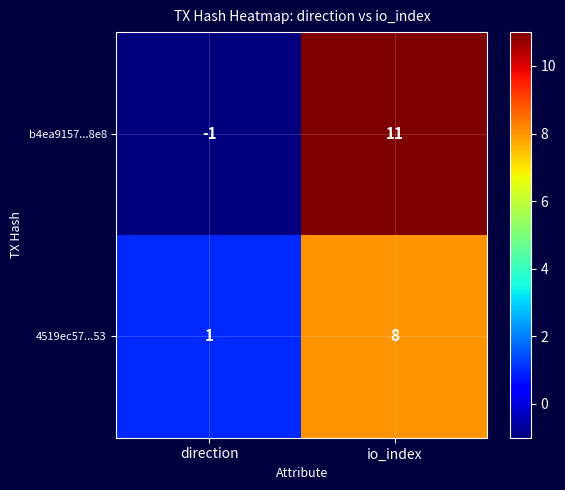

Count the number of categories in the chart.

2